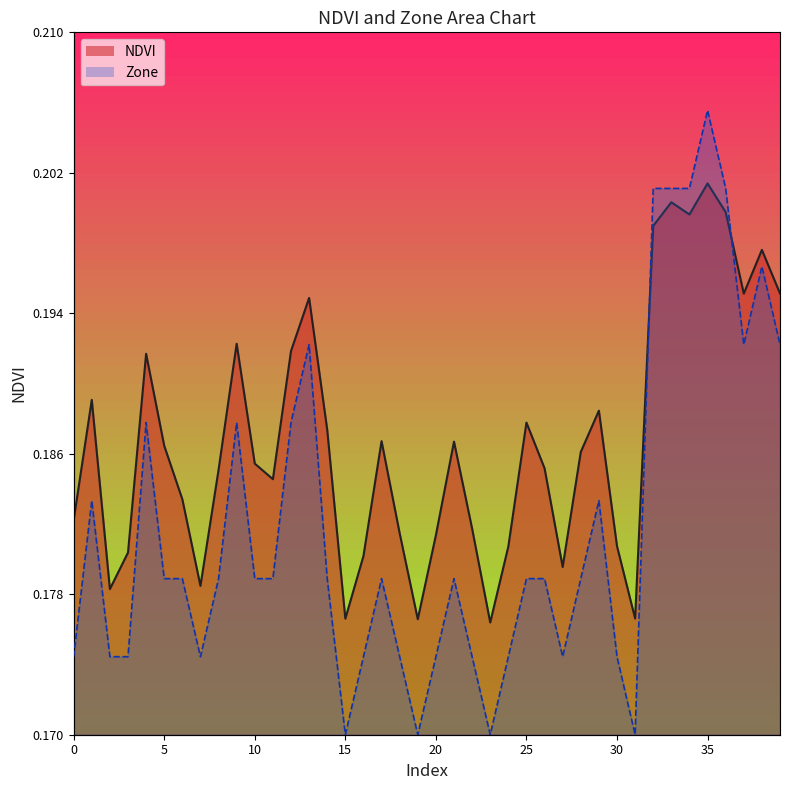

Between 1 and 33, which series saw the biggest shift?

Zone